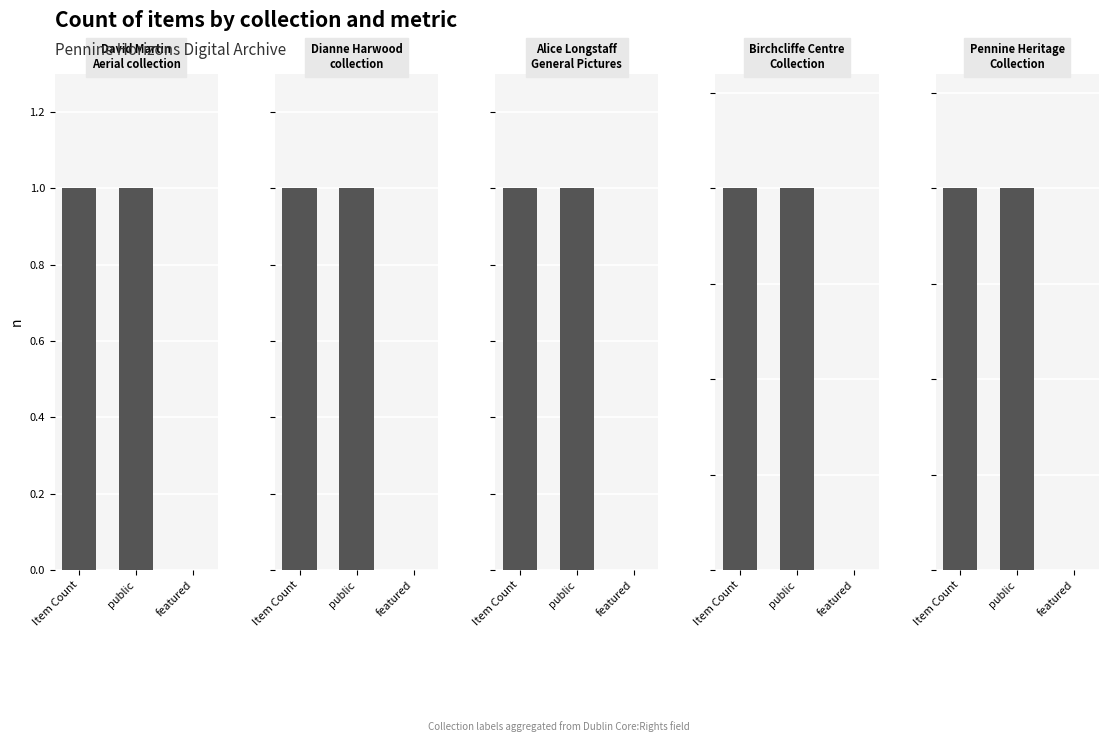

What is the difference between the Alice Longstaff
General Pictures values at featured and Item Count?

1